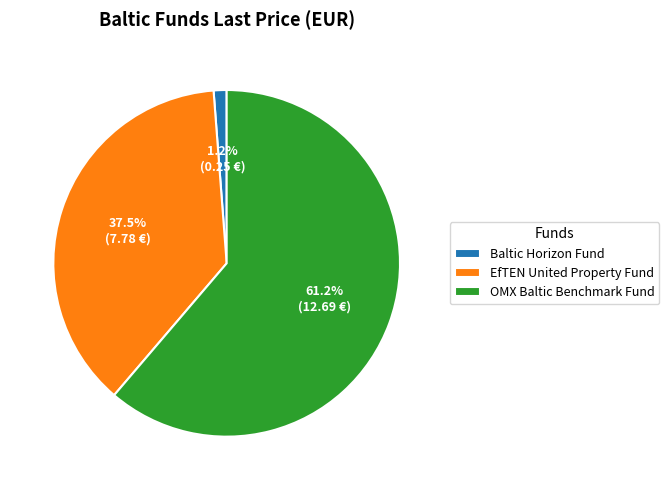

What percentage is NOT represented by Baltic Horizon Fund?

98.8%